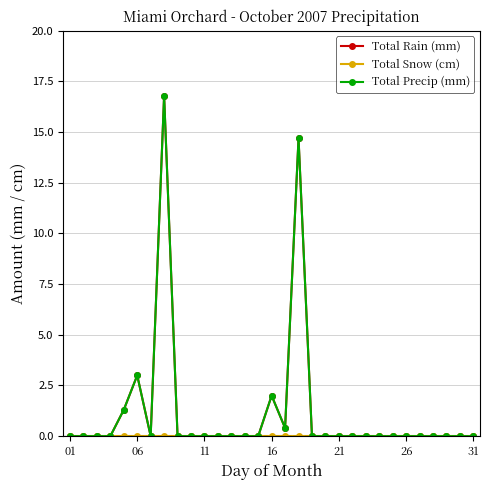

What is the difference between the maximum and minimum values in the Total Precip (mm) series?

16.8